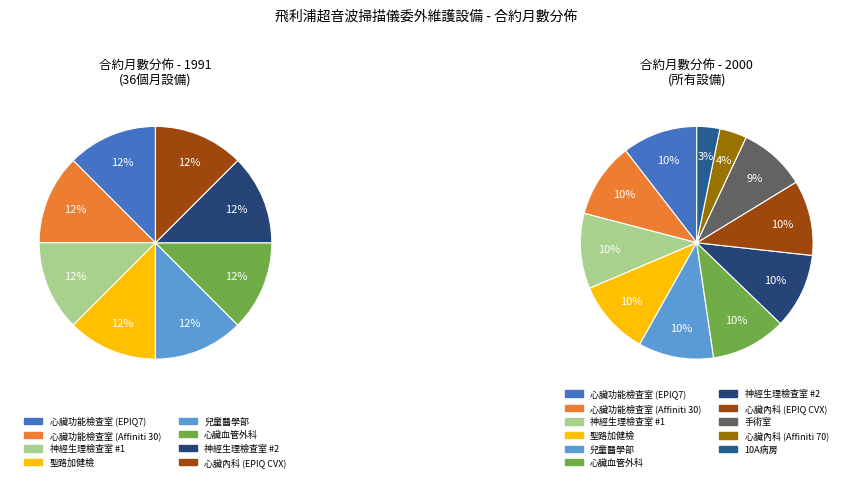

Approximately how many times larger is the value at 神經生理檢查室 (Affiniti 30) #2 compared to 心臟內科 (EPIQ CVX)?

1.0